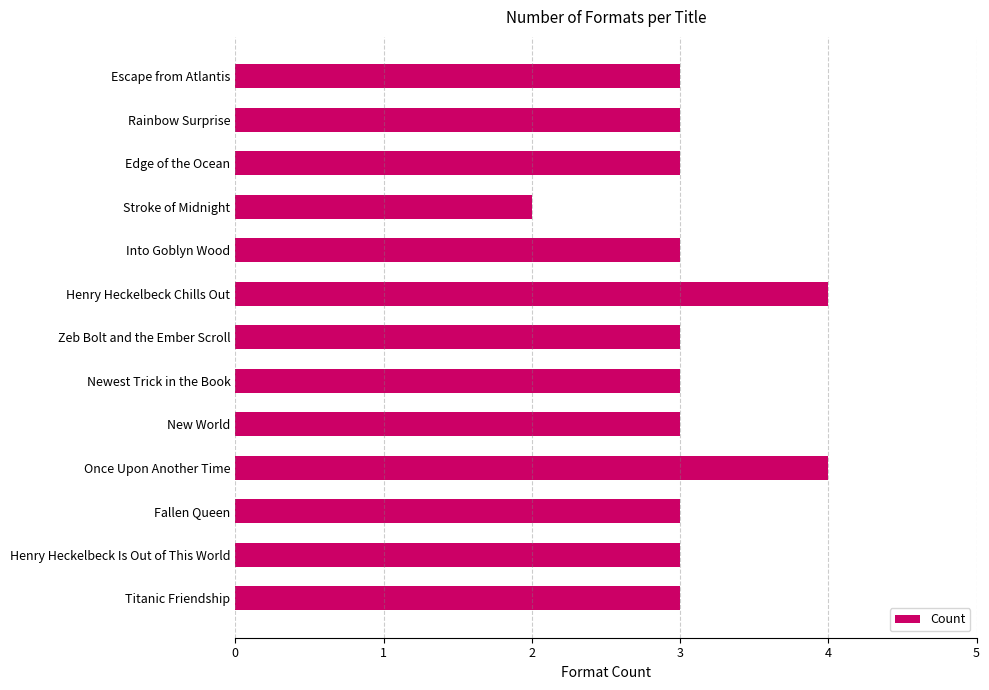

Reading bottom to top, extract all data points from this chart.

3	3	3	4	3	3	3	4	3	2	3	3	3